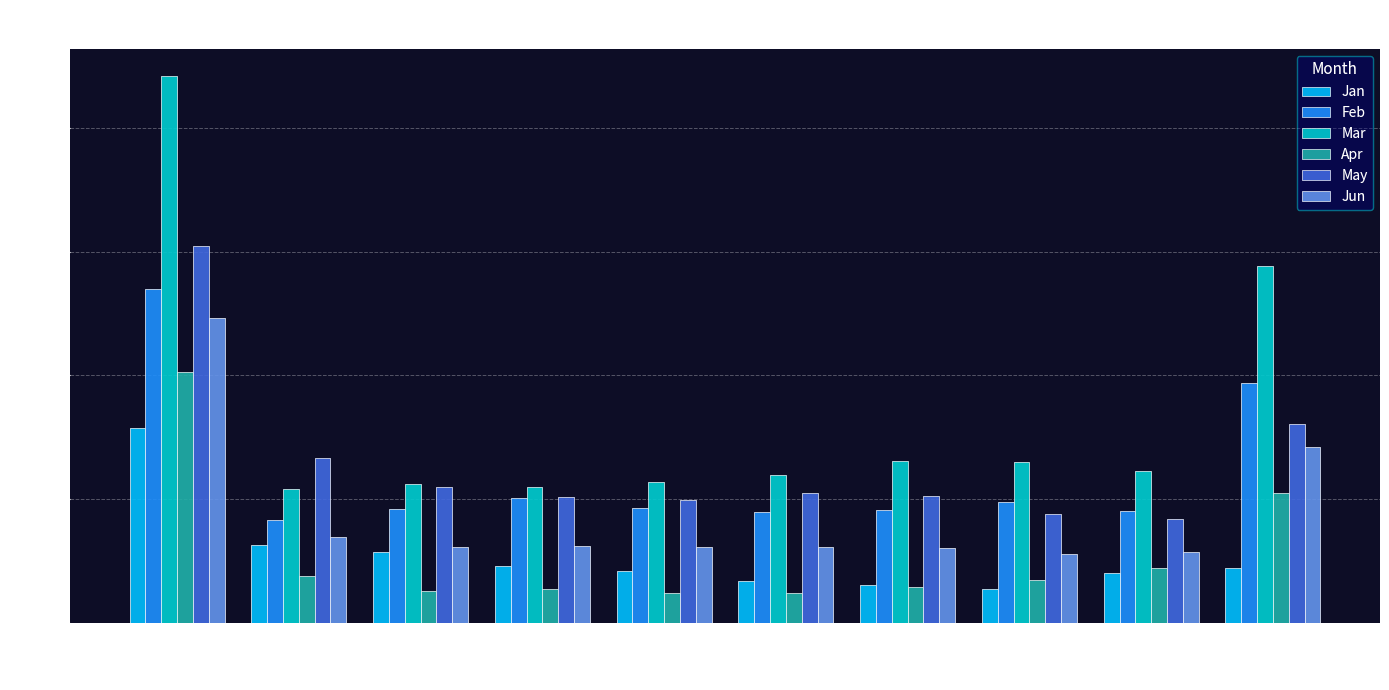

Is it true that Feb equals 0.4 at pct55?

True